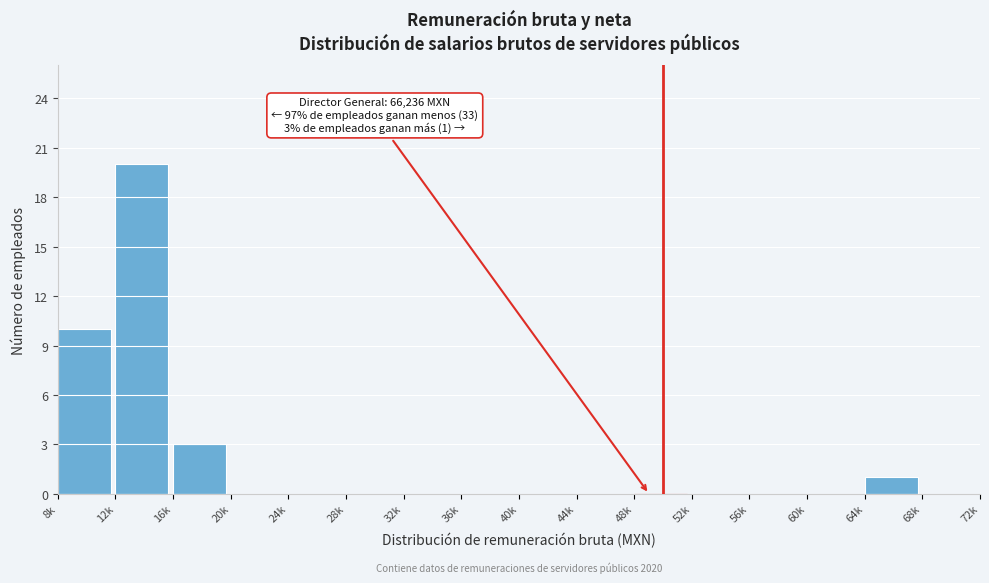

Reading right to left, extract all data points from this chart.

68k=0	64k=1	60k=0	56k=0	52k=0	48k=0	44k=0	40k=0	36k=0	32k=0	28k=0	24k=0	20k=0	16k=3	12k=20	8k=10